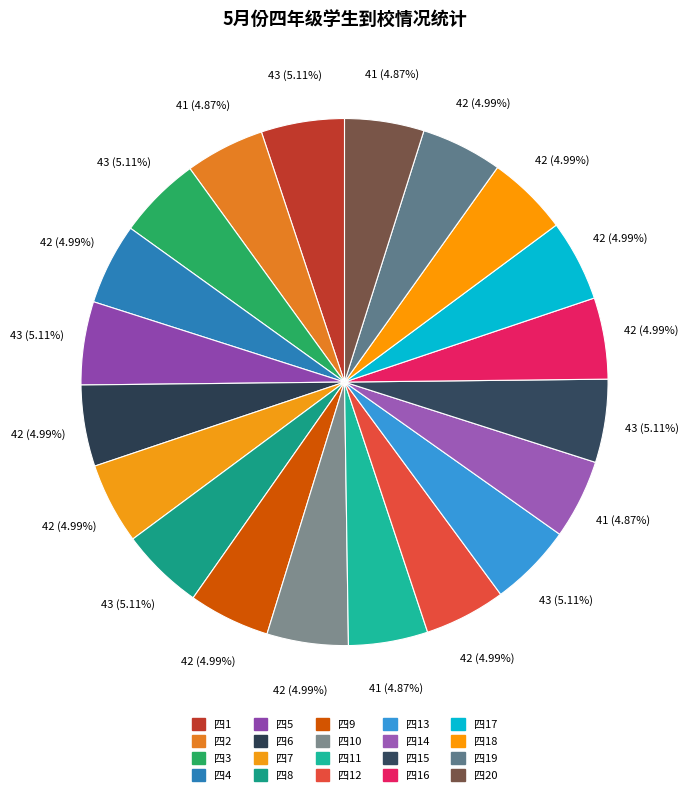

How many segments does this pie chart have?

20